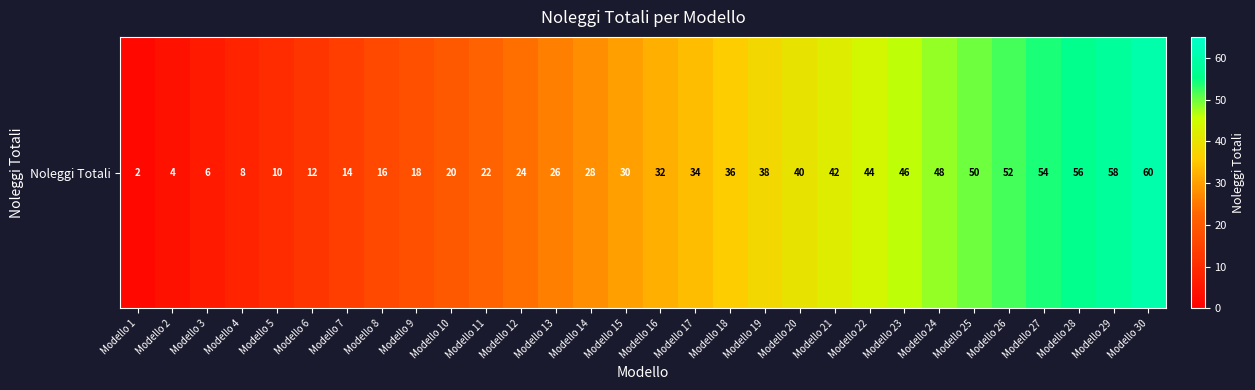

What is the sum of the values at Modello 10 and Modello 17?

54